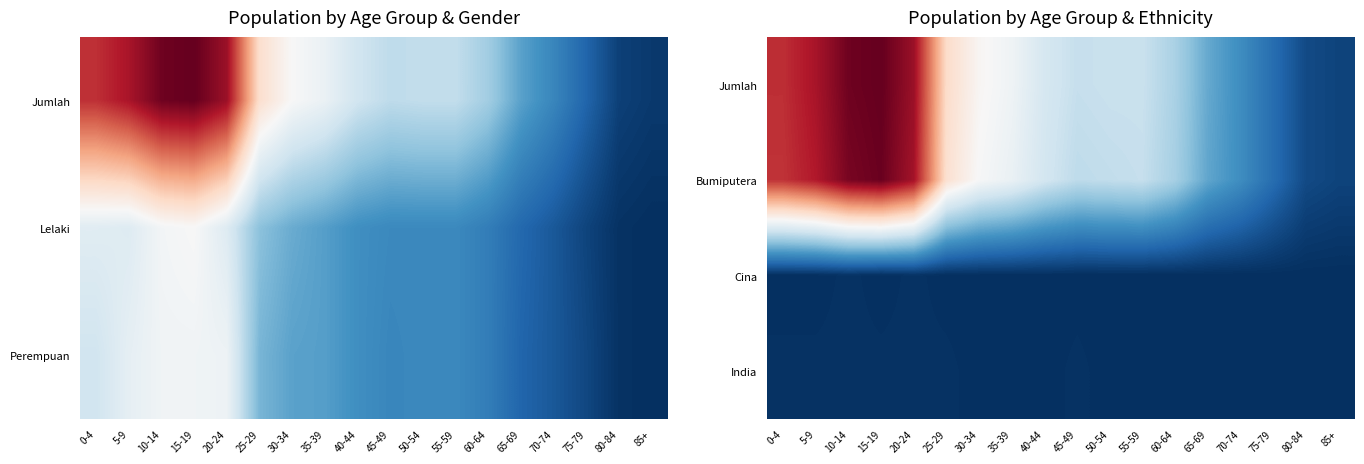

Count the Cina values in the range 0 to 1.

18